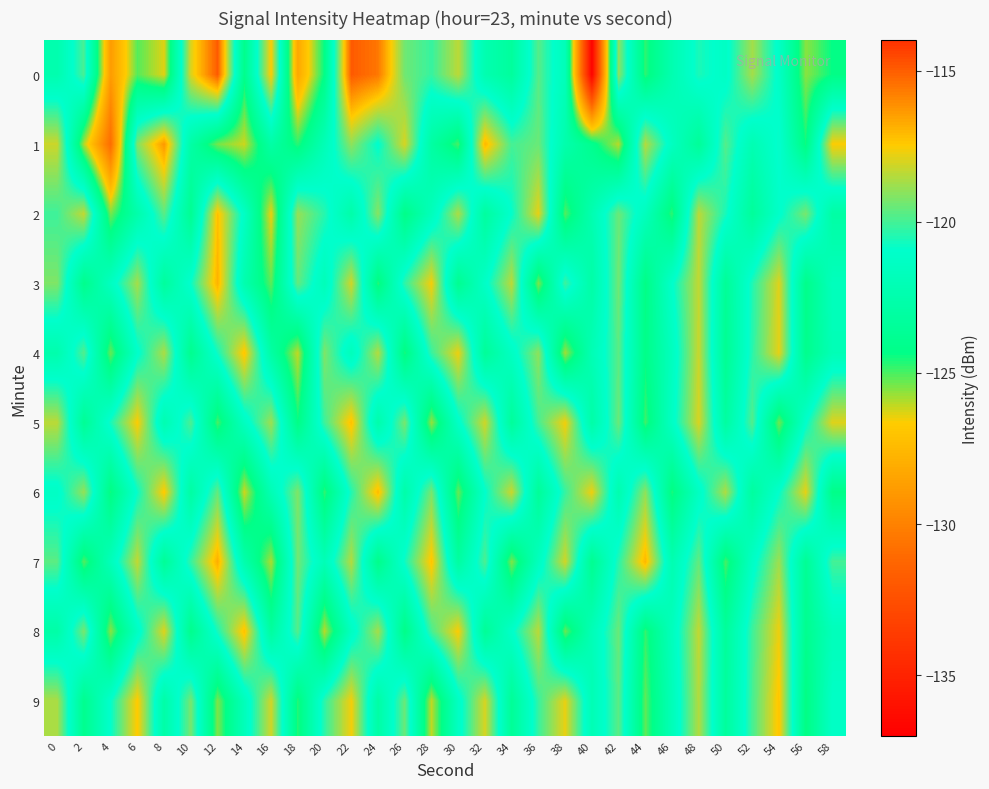

Reading left to right, what are all the values shown in this chart?

0: 0=-122.4	2=-119.9	4=-128.8	6=-125.1	8=-126.4	10=-118.0	12=-114.9	14=-124.2	16=-117.5	18=-128.2	20=-124.3	22=-114.9	24=-115.6	26=-119.4	28=-120.2	30=-118.4	32=-122.3	34=-123.3	36=-119.8	38=-121.9	40=-136.8	42=-119.0	44=-124.8	46=-122.3	48=-120.6	50=-121.3	52=-118.7	54=-121.2	56=-125.6	58=-124.4
1: 0=-118.2	2=-125.9	4=-130.9	6=-119.2	8=-116.3	10=-122.8	12=-125.4	14=-126.2	16=-122.8	18=-124.7	20=-122.0	22=-119.0	24=-121.0	26=-118.0	28=-123.0	30=-125.0	32=-117.0	34=-120.0	36=-119.5	38=-122.5	40=-124.0	42=-126.0	44=-118.5	46=-121.5	48=-123.5	50=-119.8	52=-122.2	54=-120.8	56=-124.5	58=-117.5
2: 0=-120.1	2=-118.3	4=-125.4	6=-122.6	8=-119.7	10=-123.8	12=-117.2	14=-121.3	16=-126.5	18=-118.9	20=-120.4	22=-122.7	24=-119.1	26=-124.3	28=-121.8	30=-118.6	32=-123.2	34=-120.9	36=-117.8	38=-125.1	40=-122.3	42=-119.5	44=-121.7	46=-124.8	48=-118.4	50=-120.6	52=-123.4	54=-121.1	56=-119.3	58=-122.9
3: 0=-119.2	2=-124.1	4=-121.5	6=-118.7	8=-123.3	10=-120.8	12=-116.9	14=-122.4	16=-125.2	18=-119.6	20=-121.9	22=-118.1	24=-124.7	26=-120.3	28=-117.6	30=-123.9	32=-121.2	34=-118.4	36=-125.5	38=-120.1	40=-122.8	42=-119.4	44=-124.4	46=-121.0	48=-118.3	50=-123.6	52=-120.5	54=-117.9	56=-124.2	58=-121.7
4: 0=-122.5	2=-119.8	4=-125.3	6=-121.1	8=-118.6	10=-124.0	12=-120.7	14=-117.3	16=-122.9	18=-126.1	20=-119.2	22=-121.8	24=-118.5	26=-124.6	28=-120.2	30=-117.7	32=-123.5	34=-121.4	36=-119.0	38=-125.8	40=-122.1	42=-119.7	44=-124.3	46=-121.6	48=-118.2	50=-123.8	52=-120.4	54=-117.8	56=-124.1	58=-122.0
5: 0=-118.4	2=-123.7	4=-120.6	6=-117.5	8=-122.3	10=-119.9	12=-125.0	14=-121.5	16=-118.8	18=-124.4	20=-120.1	22=-117.2	24=-122.6	26=-119.3	28=-125.7	30=-121.2	32=-118.1	34=-123.4	36=-120.0	38=-117.6	40=-122.8	42=-119.5	44=-124.9	46=-121.3	48=-118.0	50=-123.1	52=-119.8	54=-125.4	56=-121.0	58=-117.9
6: 0=-121.3	2=-118.9	4=-124.5	6=-120.8	8=-117.4	10=-123.0	12=-119.6	14=-126.2	16=-122.1	18=-119.2	20=-124.8	22=-120.5	24=-117.1	26=-122.7	28=-119.3	30=-125.3	32=-121.0	34=-118.2	36=-123.5	38=-120.2	40=-117.7	42=-122.4	44=-119.0	46=-124.6	48=-121.4	50=-118.6	52=-123.2	54=-120.9	56=-117.8	58=-124.3
7: 0=-119.7	2=-125.1	4=-121.8	6=-118.3	8=-123.6	10=-120.2	12=-116.8	14=-122.5	16=-125.9	18=-119.4	20=-122.0	22=-118.5	24=-124.2	26=-120.7	28=-117.3	30=-123.1	32=-119.9	34=-125.5	36=-121.6	38=-118.1	40=-123.9	42=-120.4	44=-117.0	46=-122.3	48=-119.6	50=-125.0	52=-121.3	54=-118.8	56=-123.7	58=-120.0
8: 0=-122.8	2=-119.3	4=-125.6	6=-121.4	8=-117.9	10=-124.1	12=-120.6	14=-117.2	16=-123.2	18=-119.8	20=-126.0	22=-121.5	24=-118.7	26=-124.3	28=-120.0	30=-117.5	32=-123.6	34=-121.1	36=-118.4	38=-125.3	40=-122.0	42=-119.5	44=-124.8	46=-121.7	48=-118.3	50=-123.4	52=-120.1	54=-117.7	56=-124.0	58=-121.8
9: 0=-118.6	2=-124.0	4=-120.9	6=-117.4	8=-122.8	10=-119.3	12=-125.5	14=-121.8	16=-118.1	18=-124.7	20=-120.3	22=-117.6	24=-122.9	26=-119.5	28=-126.1	30=-121.4	32=-118.0	34=-123.6	36=-120.2	38=-117.8	40=-122.1	42=-119.7	44=-125.2	46=-121.9	48=-118.5	50=-123.3	52=-120.0	54=-117.3	56=-124.5	58=-121.2